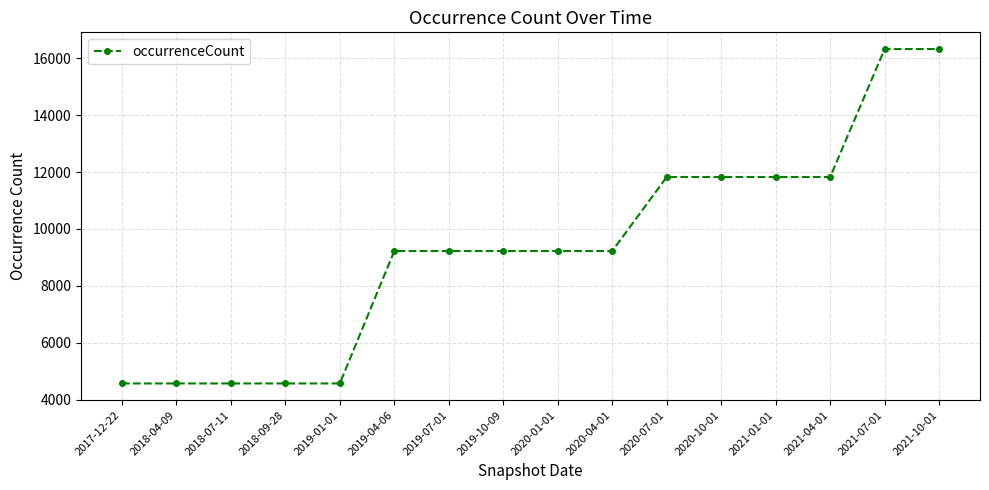

What is the difference between the maximum and minimum values?

11746